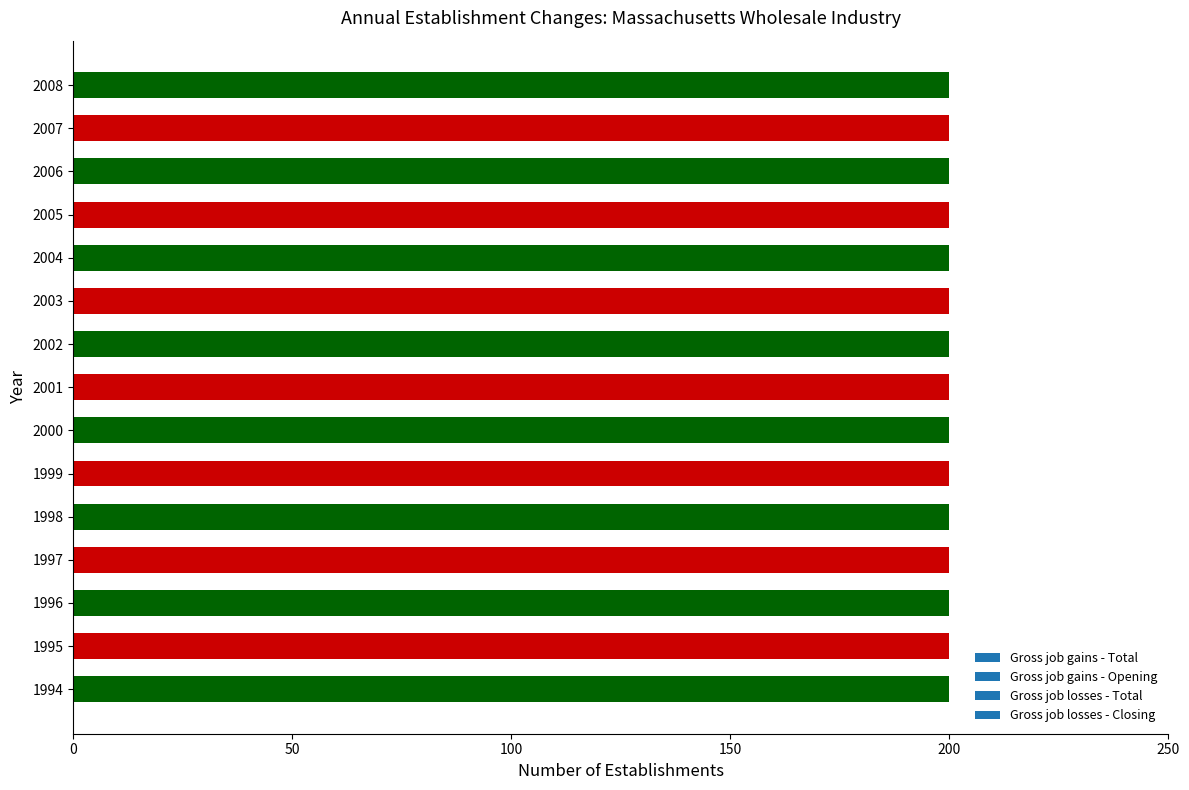

At which label is Gross job losses - Total closest to 0?

1994